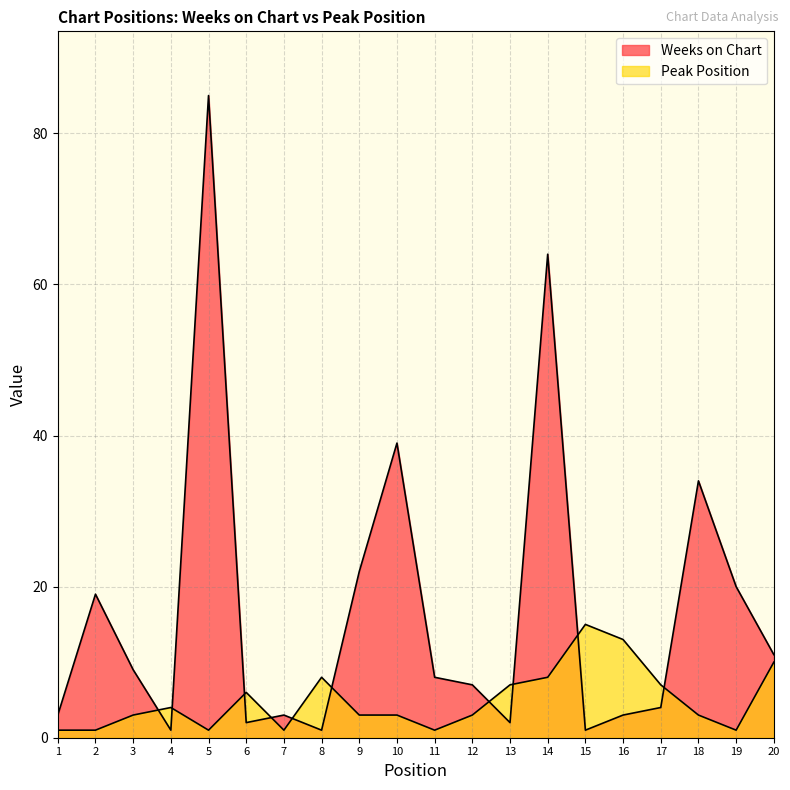

List the series in order of their peak value, lowest first.

Peak Position, Weeks on Chart